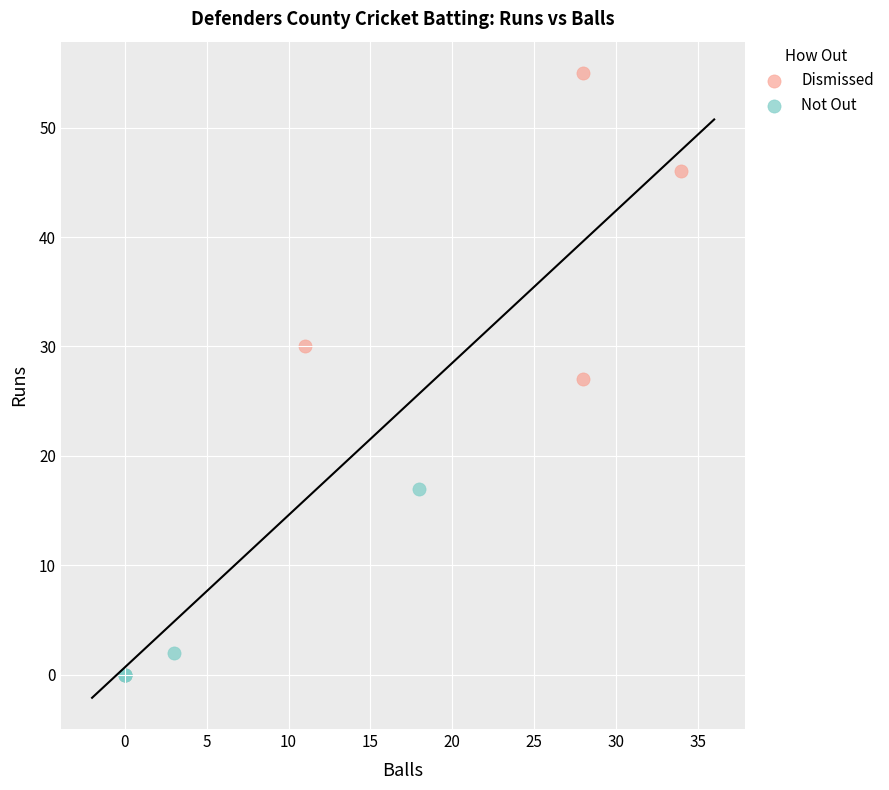

Which series has the widest spread of Y values?

Dismissed